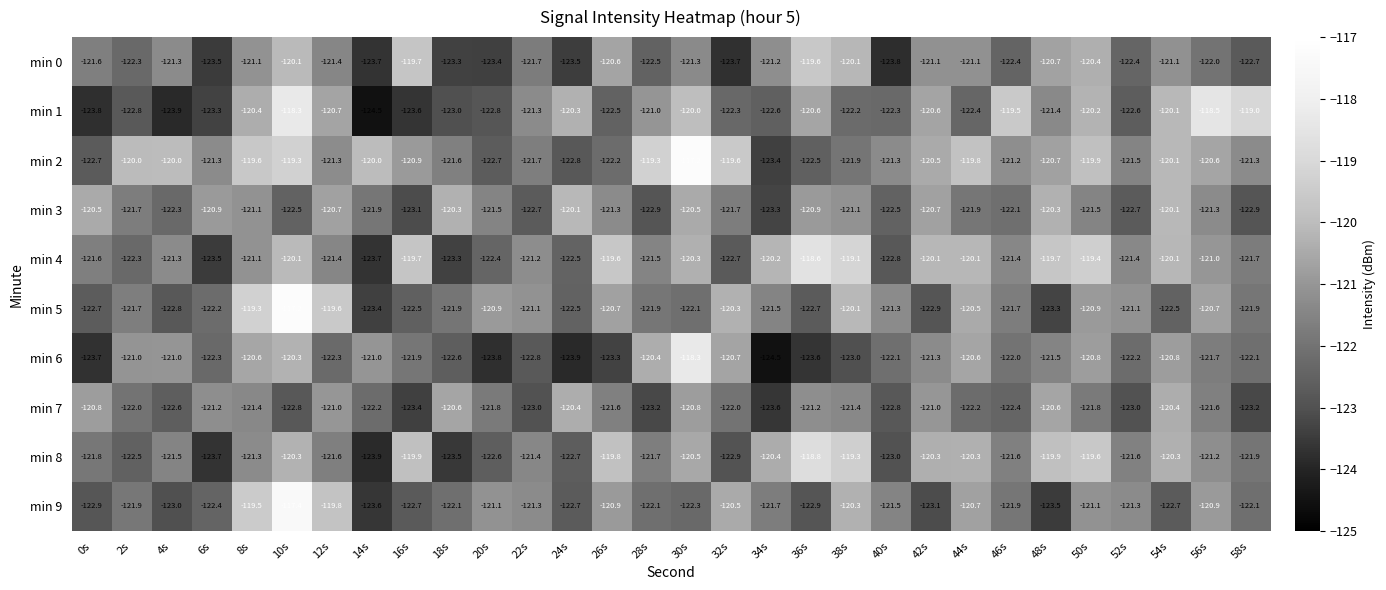

Rank the series at 36s from highest to lowest value.

min 4, min 8, min 0, min 1, min 3, min 7, min 2, min 5, min 9, min 6